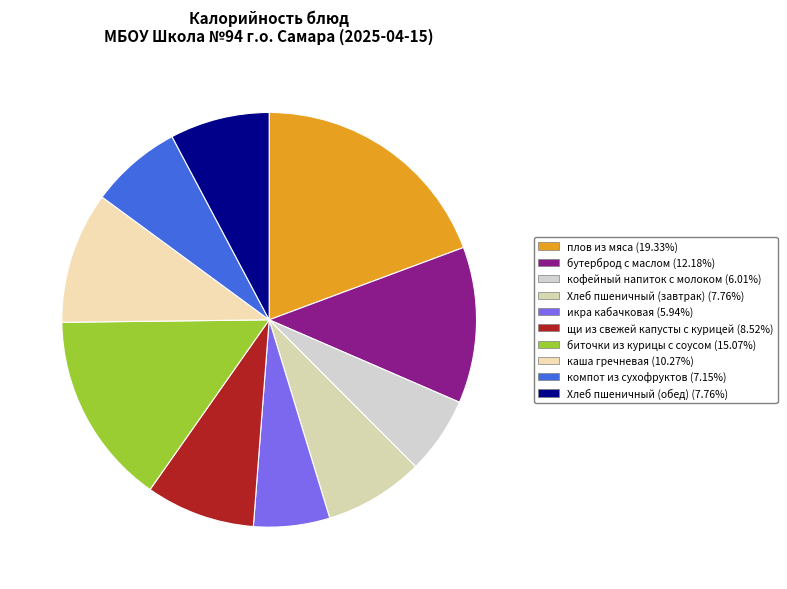

Does кофейный напиток с молоком account for over 50% of the chart?

No